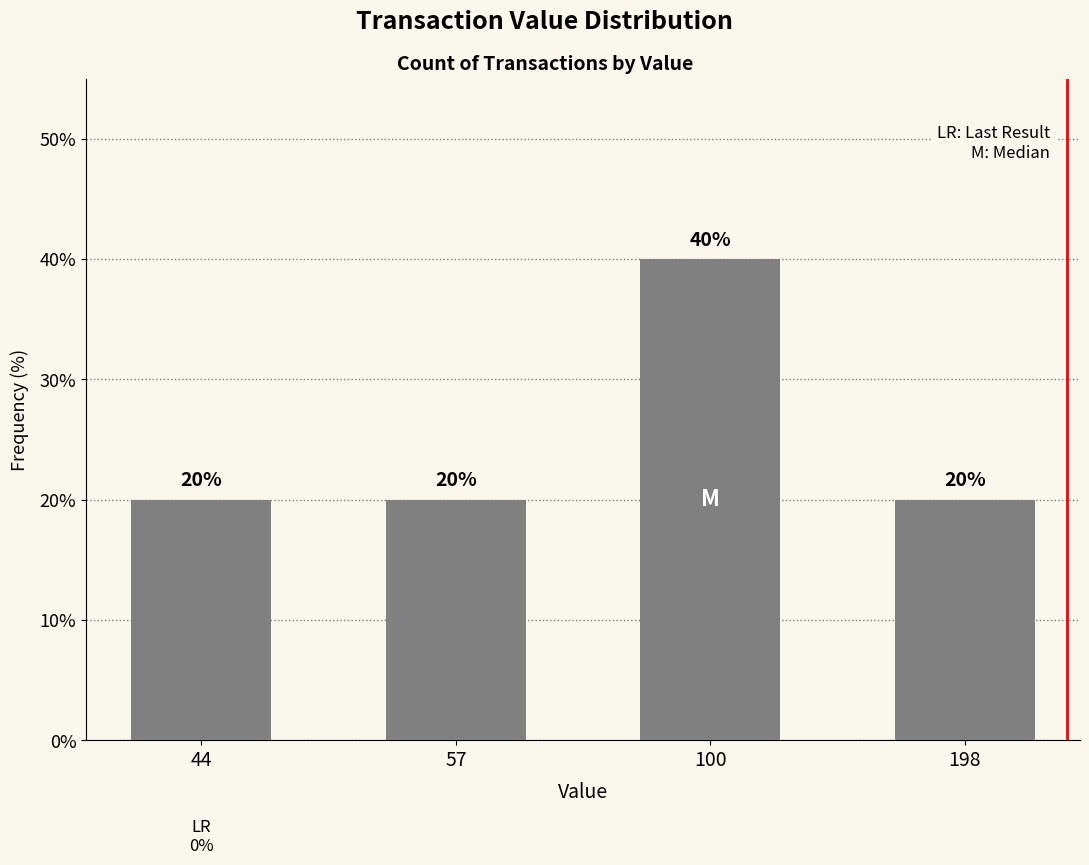

Which label corresponds to the largest value in the chart?

100